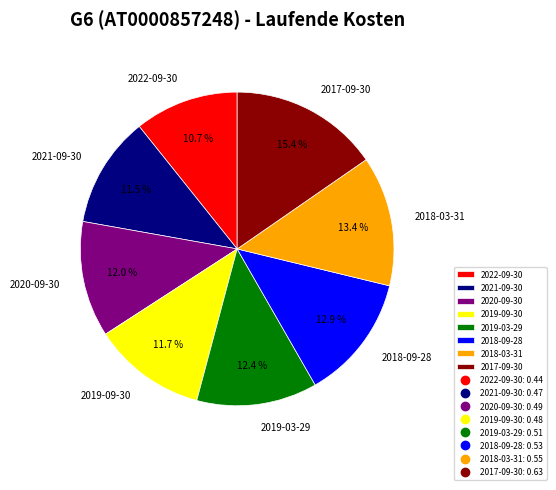

Is there a majority slice in this chart?

No